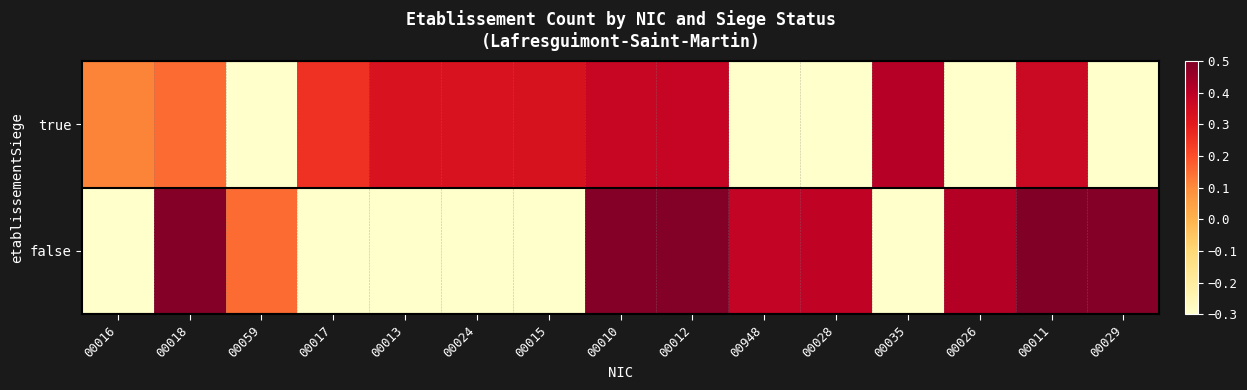

Rank the series by their maximum value, from lowest to highest.

true, false